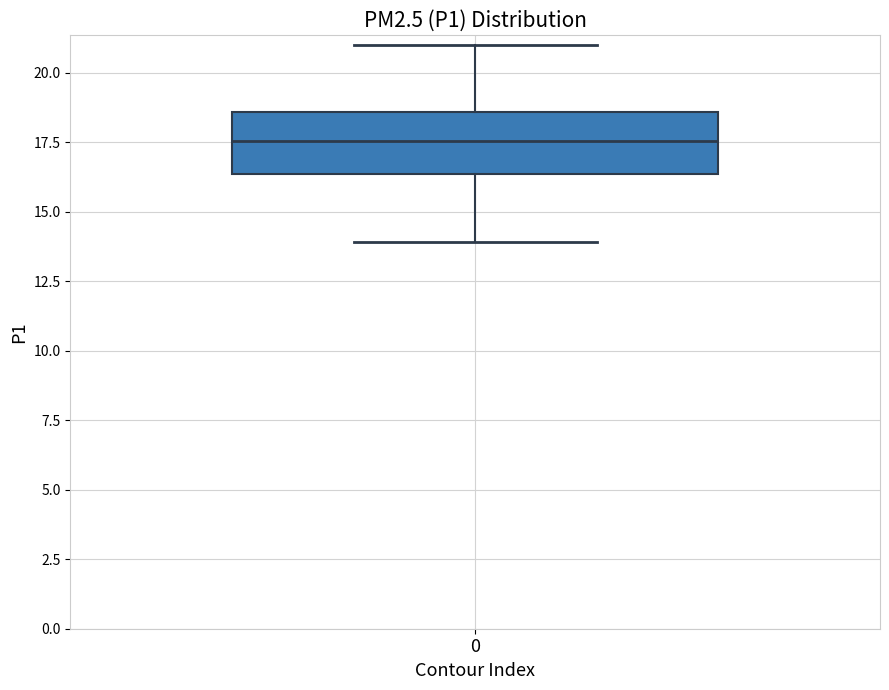

Read this box plot against the y-axis: the position of the median line, the range covered by the box, and the ends of both whiskers. The values are not printed on the chart, so give them approximately, as read against the axis.

median 17.5, box 16.5 to 18.5, whiskers 14.0 to 21.0